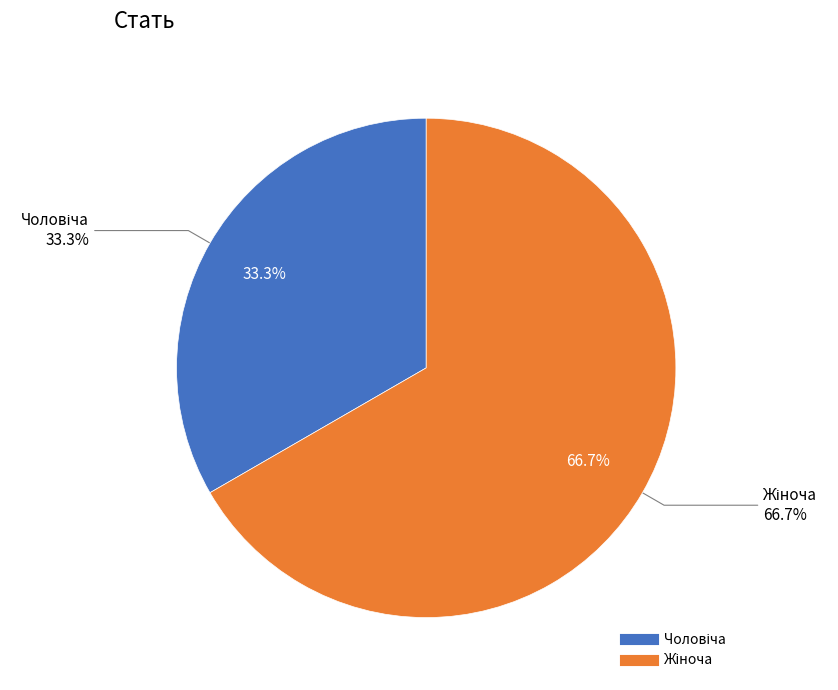

Which slice is the smallest?

Чоловіча